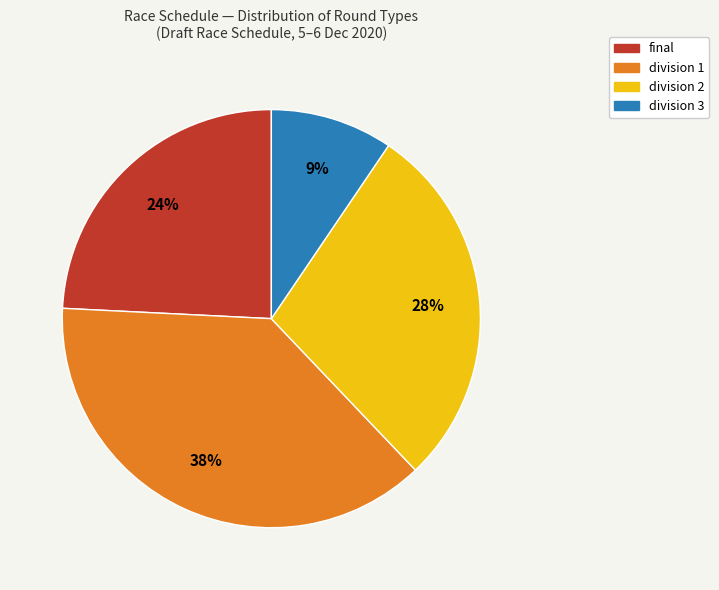

To the nearest percent, what is the average slice percentage?

25%